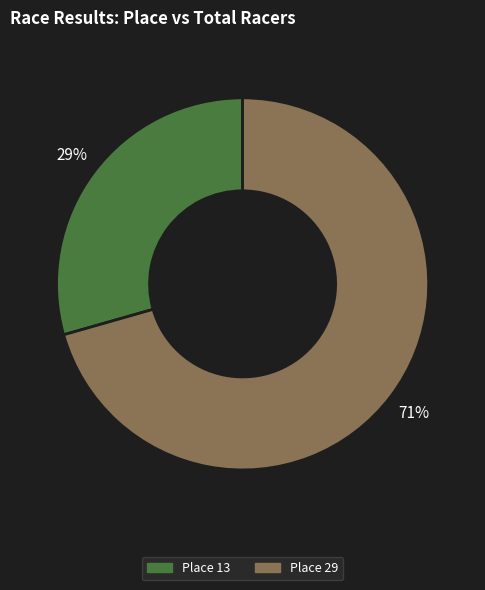

To the nearest percent, what is the average slice percentage?

50%